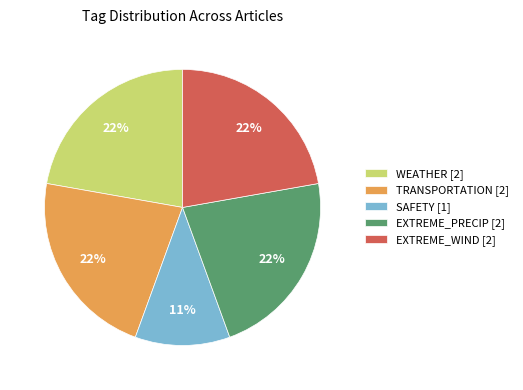

What is the ratio of the value at EXTREME_PRECIP [2] to the value at TRANSPORTATION [2]?

1.0